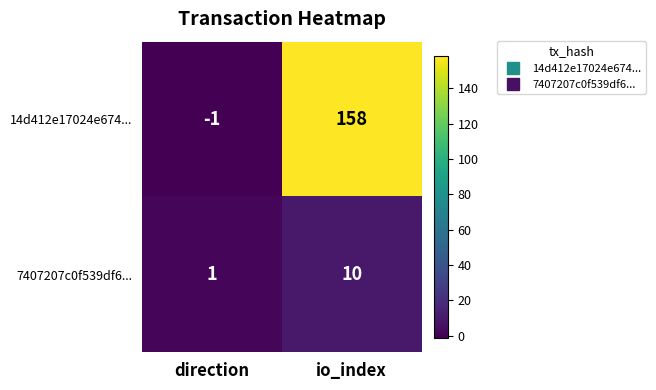

List the series in order of their overall mean, lowest first.

7407207c0f539df6..., 14d412e17024e674...